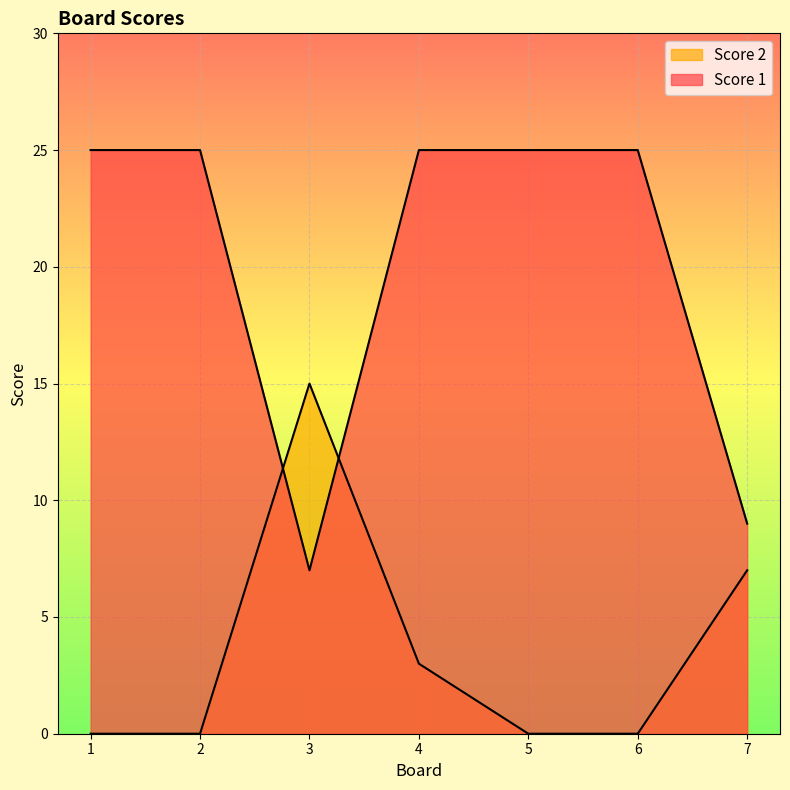

What is the sum of the Score 2 values at 7 and 4?

10